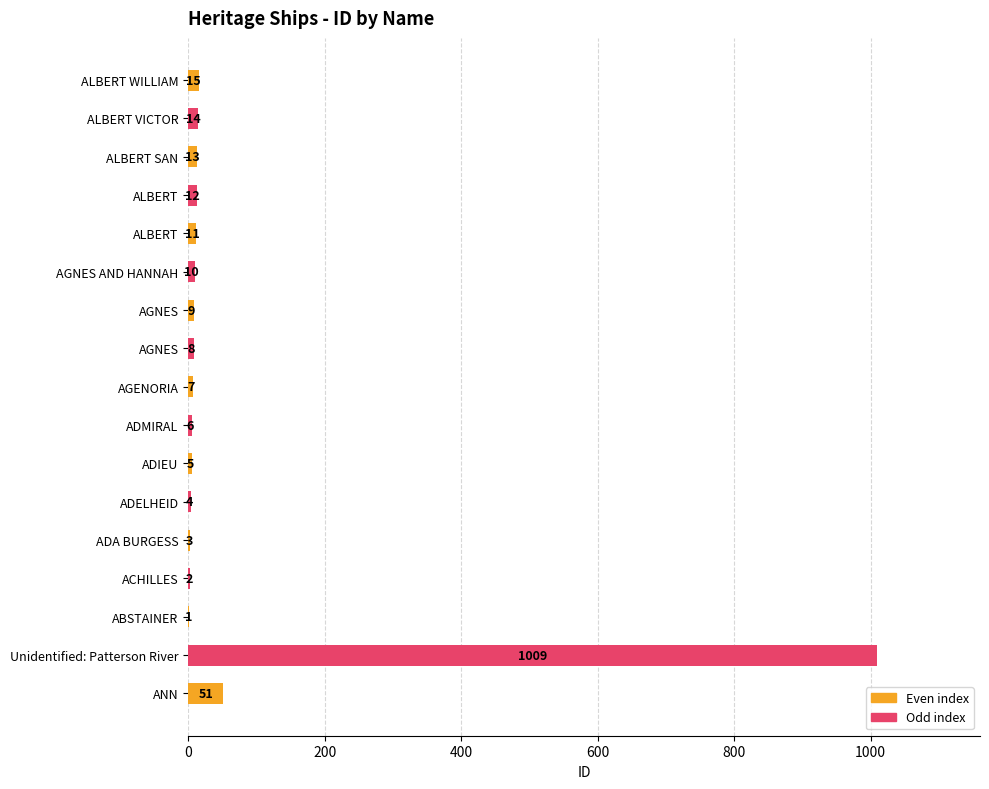

What is the difference between the second highest and minimum values?

50